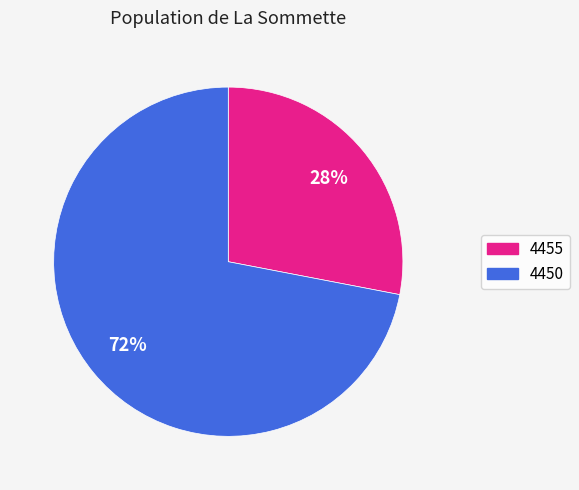

How many segments does this pie chart have?

2